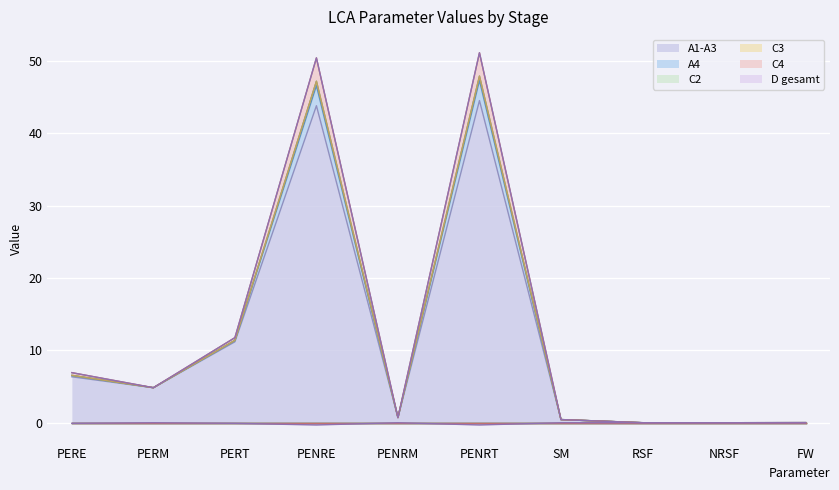

Where is A4 nearest to the value 25?

PERT